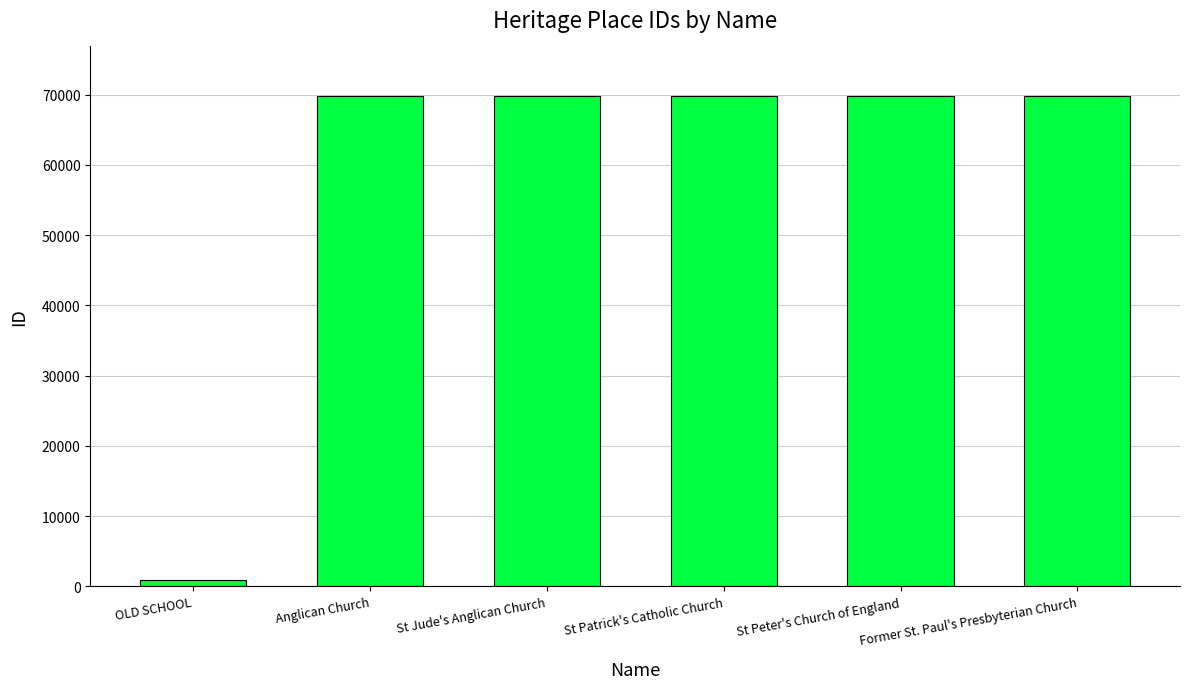

What is the change in value from Anglican Church to St Jude's Anglican Church?

+11